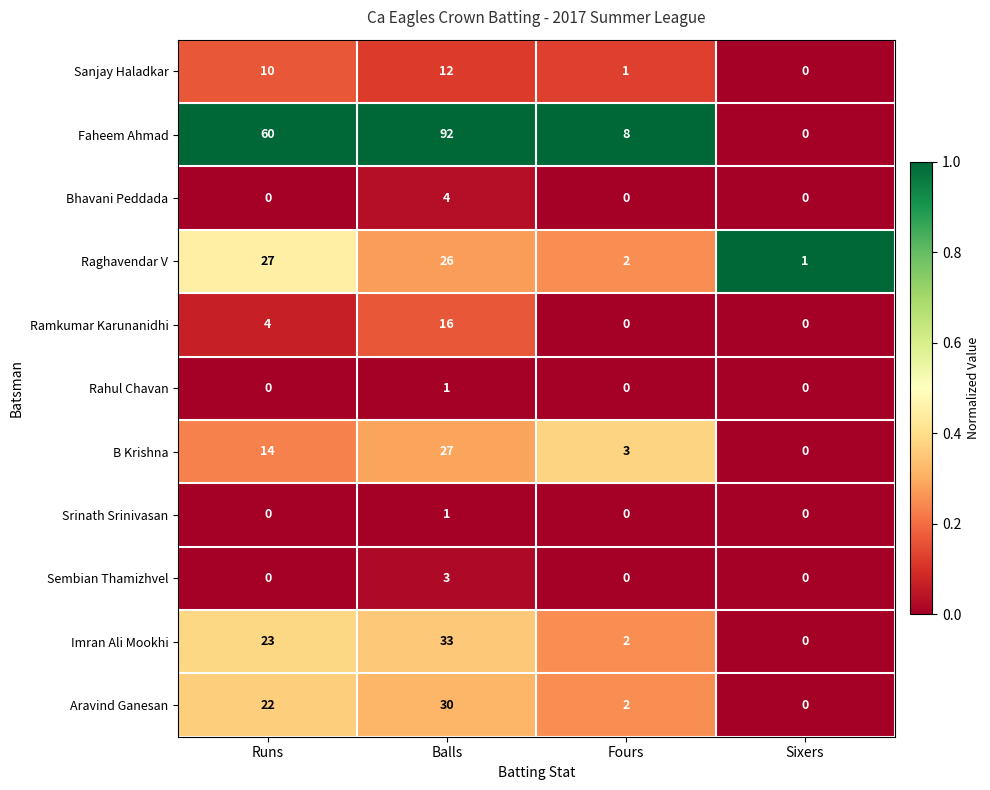

What is the sum of the Faheem Ahmad values at Sixers and Fours?

8